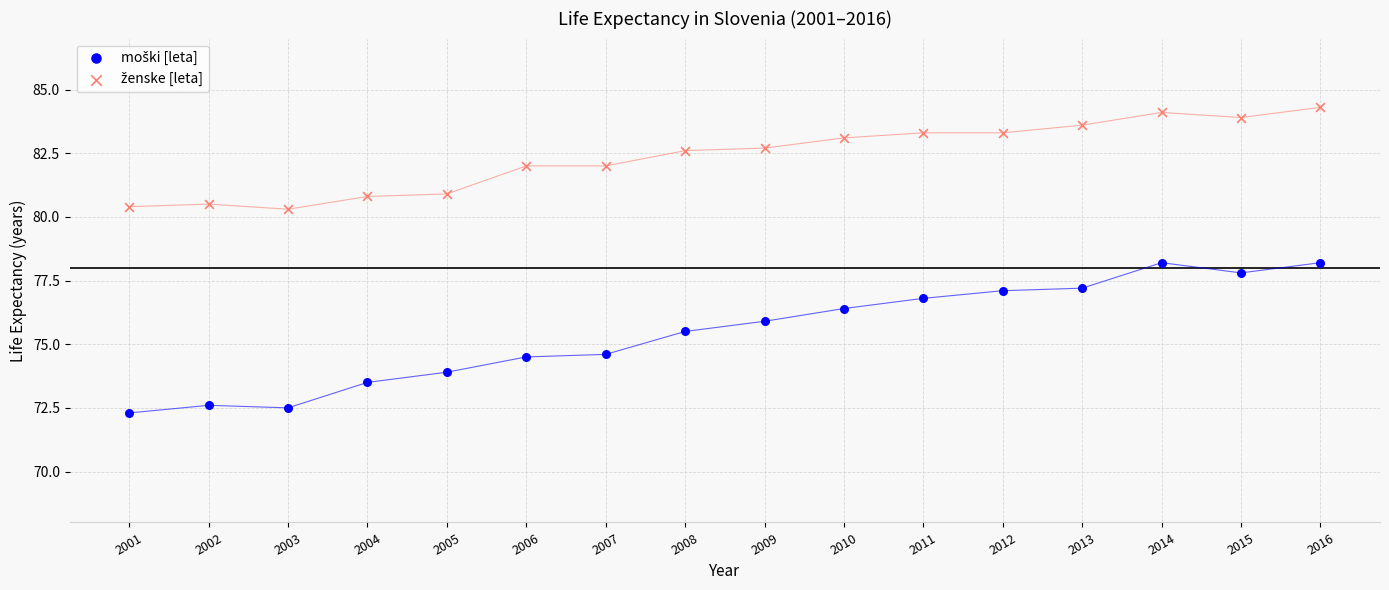

Across all data points, what is the range of Y values (max minus min)?

12.0